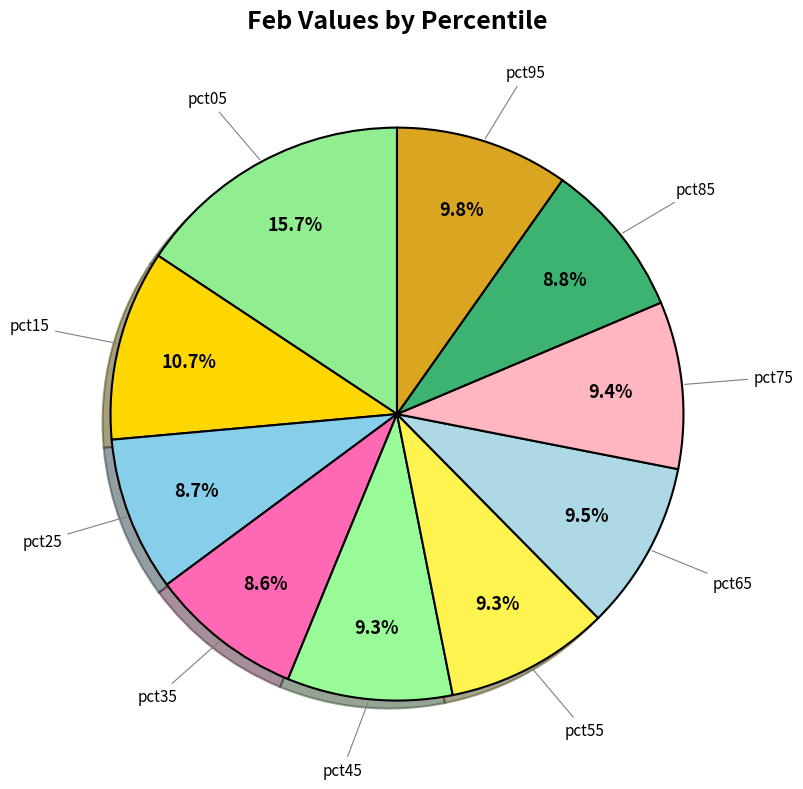

How many segments does this pie chart have?

10